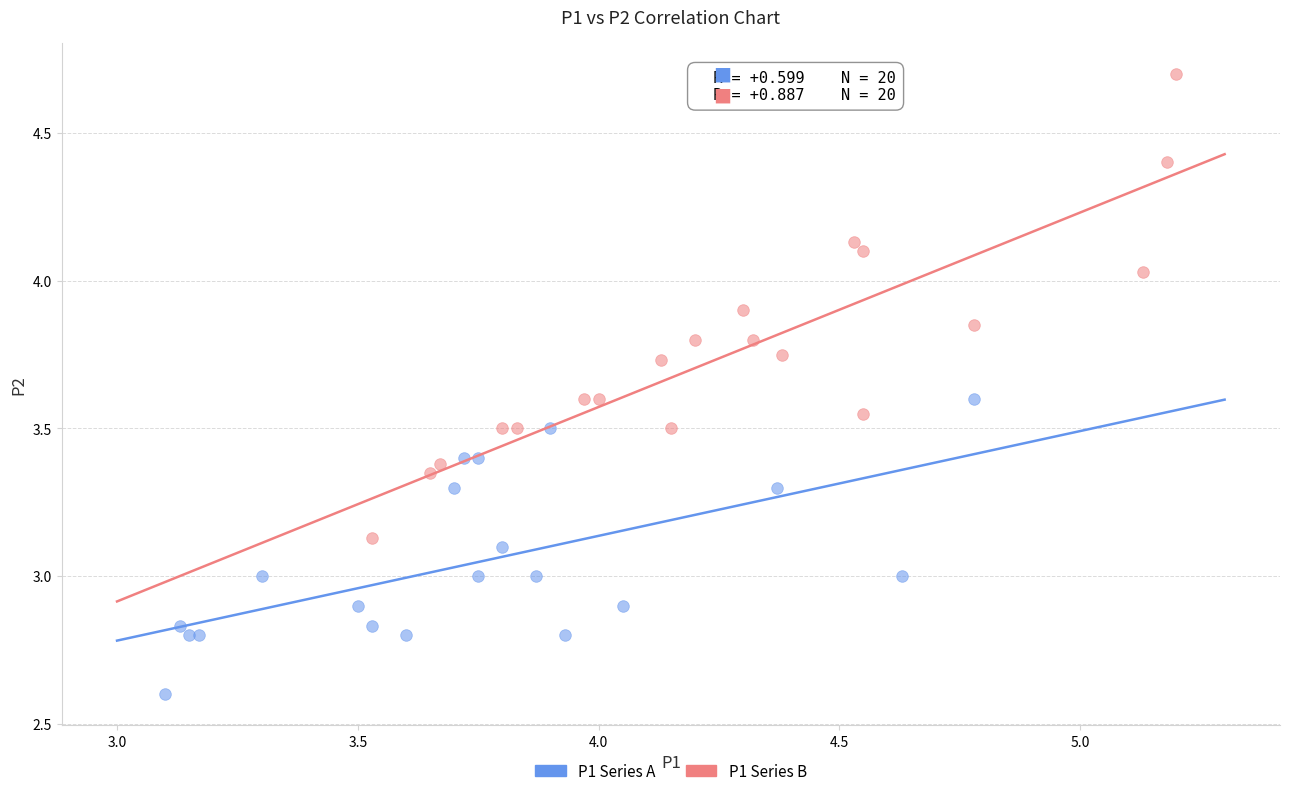

Which series contains the highest Y value?

P1 Series B